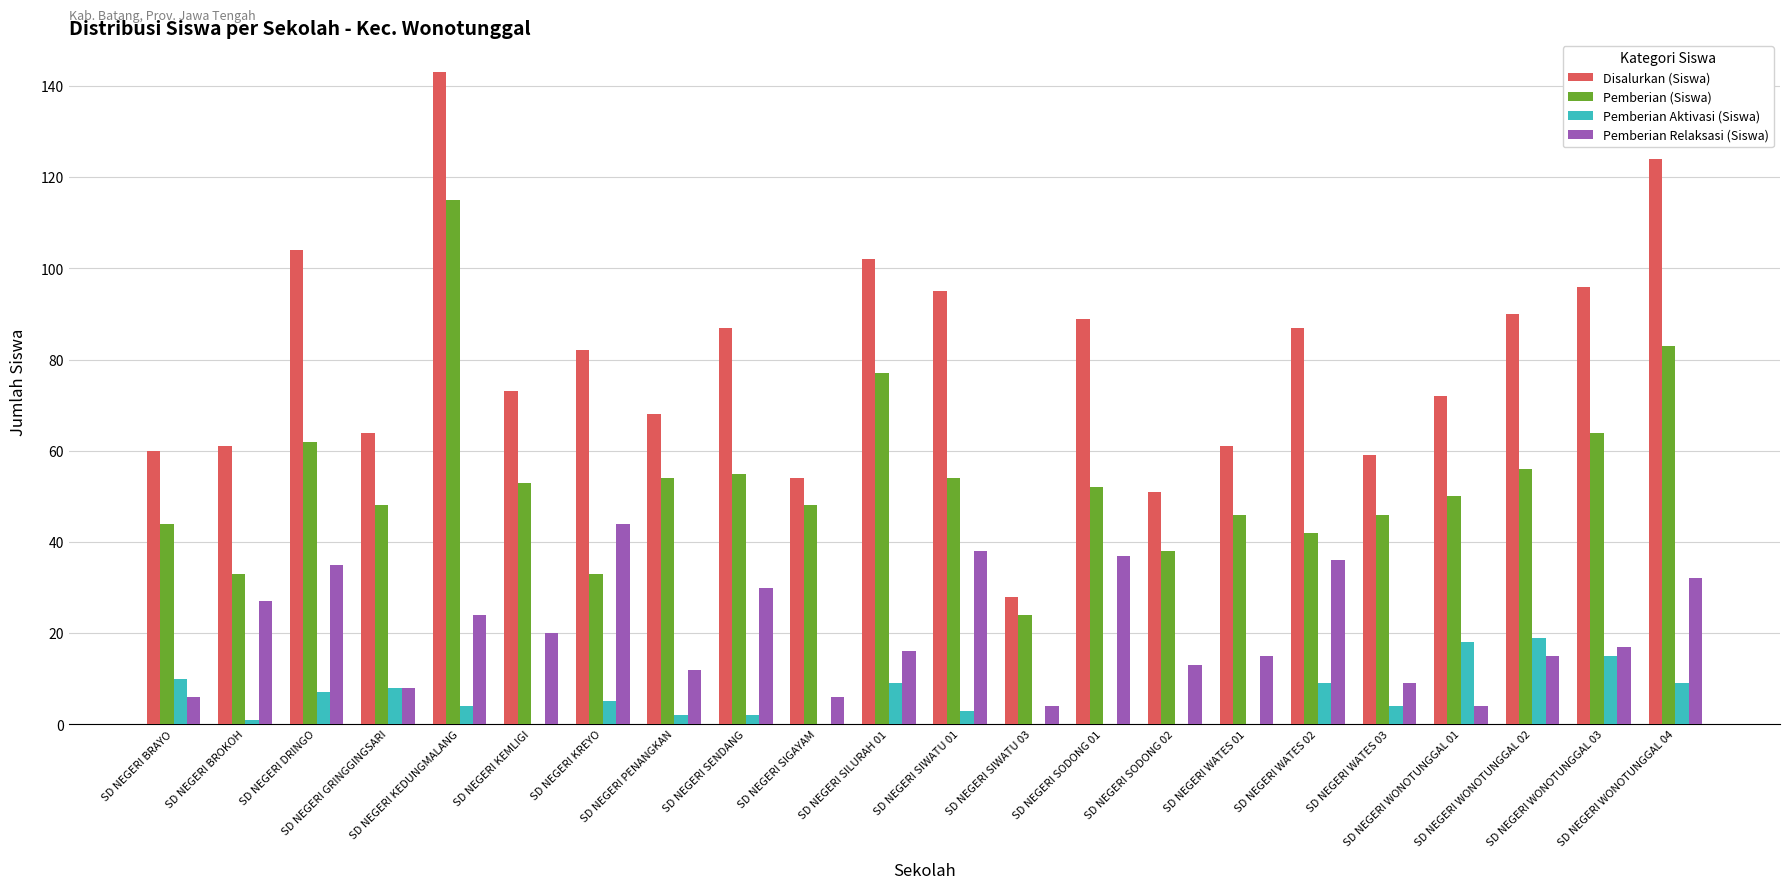

What is the maximum value shown in the chart?

143